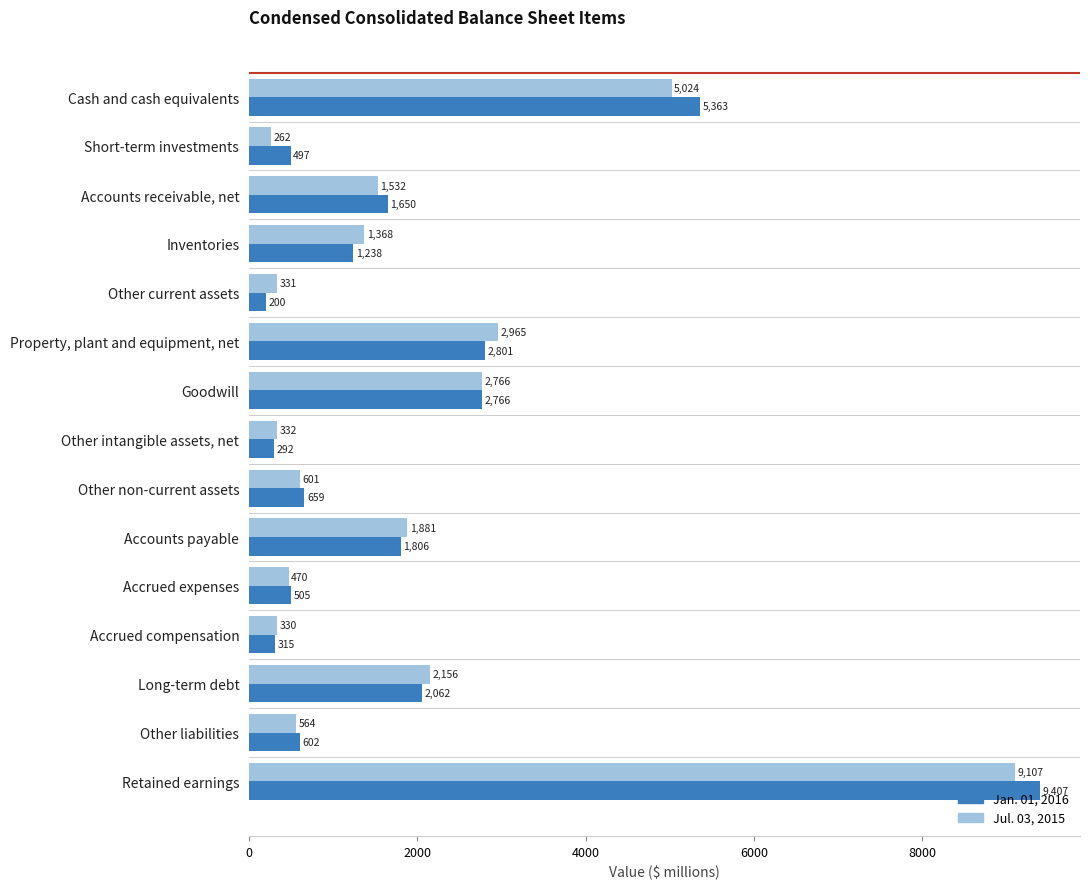

Rank the categories by Jan. 01, 2016 value from highest to lowest.

Retained earnings, Cash and cash equivalents, Property, plant and equipment, net, Goodwill, Long-term debt, Accounts payable, Accounts receivable, net, Inventories, Other non-current assets, Other liabilities, Accrued expenses, Short-term investments, Accrued compensation, Other intangible assets, net, Other current assets